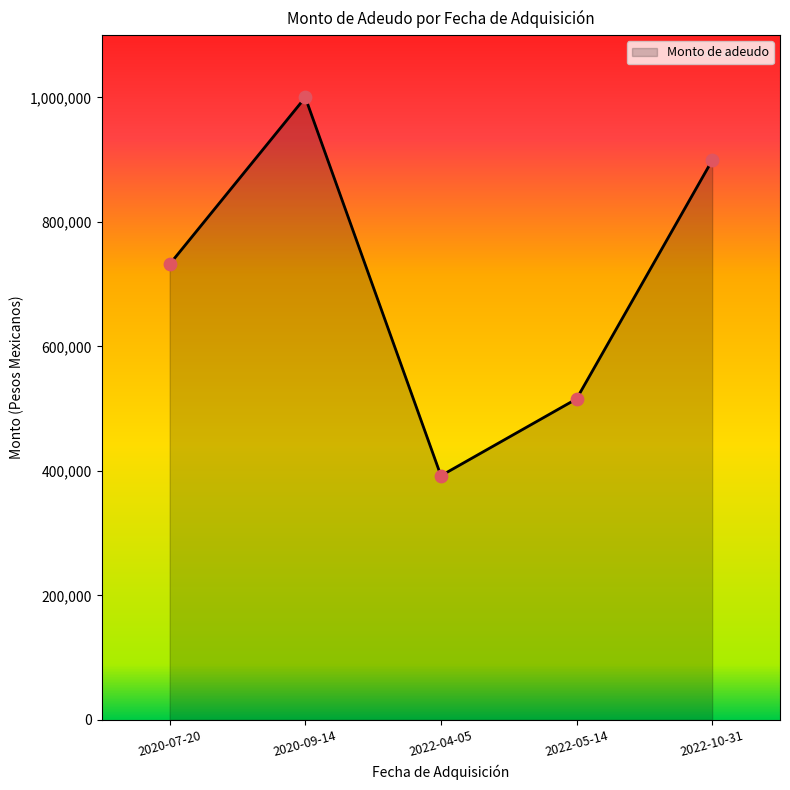

Approximately how many times larger is the value at 2022-10-31 compared to 2020-09-14?

0.9